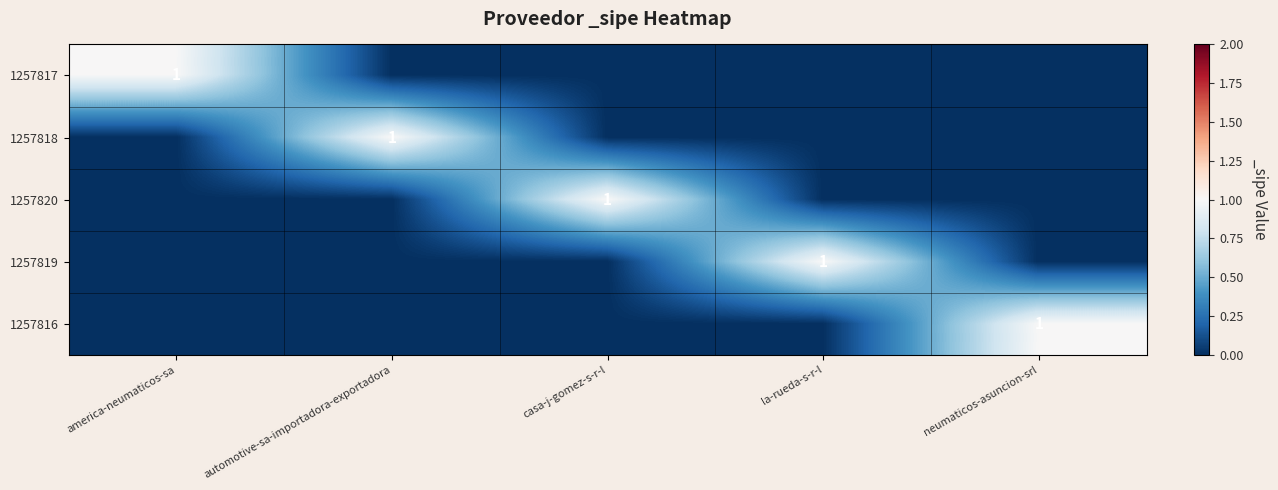

What is the difference between the maximum and second lowest values in the 1257818 series?

1